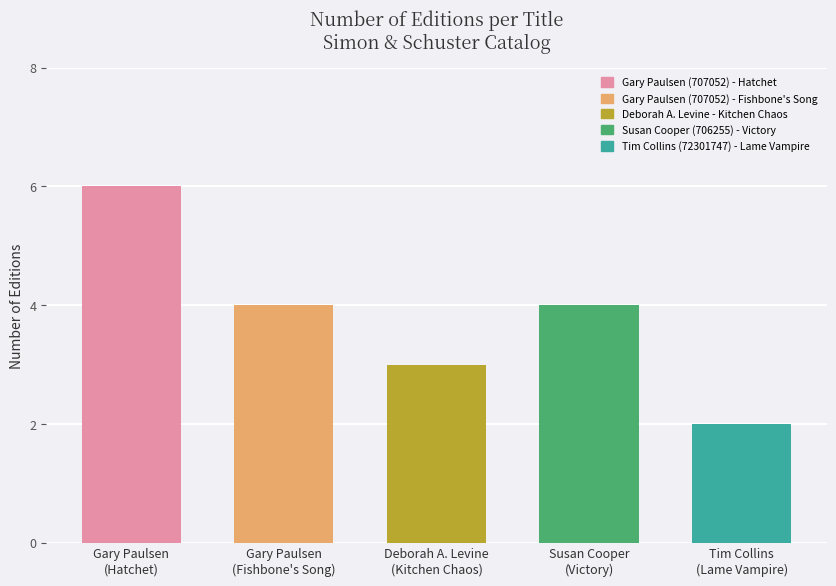

Rank the categories by value from lowest to highest.

Tim Collins (72301747) - Lame Vampire, Deborah A. Levine - Kitchen Chaos, Gary Paulsen (707052) - Fishbone's Song, Susan Cooper (706255) - Victory, Gary Paulsen (707052) - Hatchet